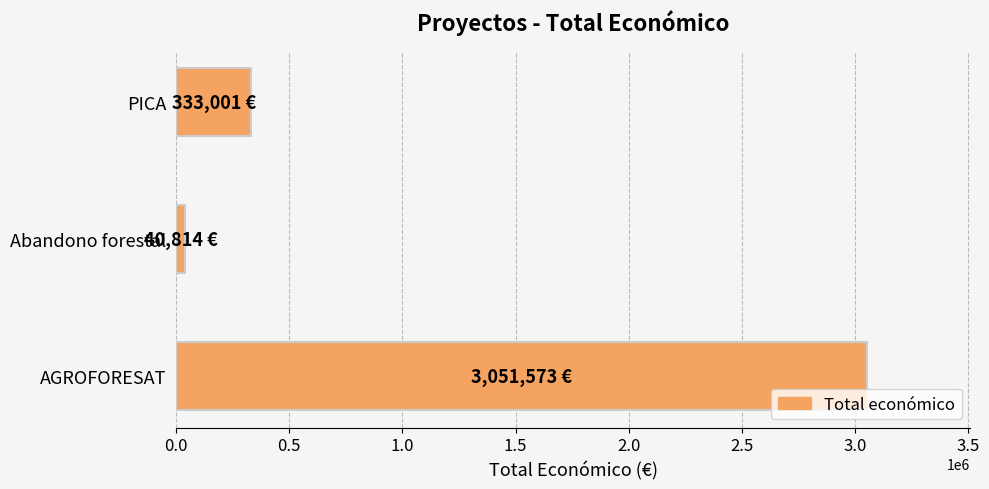

Approximately how many times larger is the value at AGROFORESAT compared to PICA?

9.2